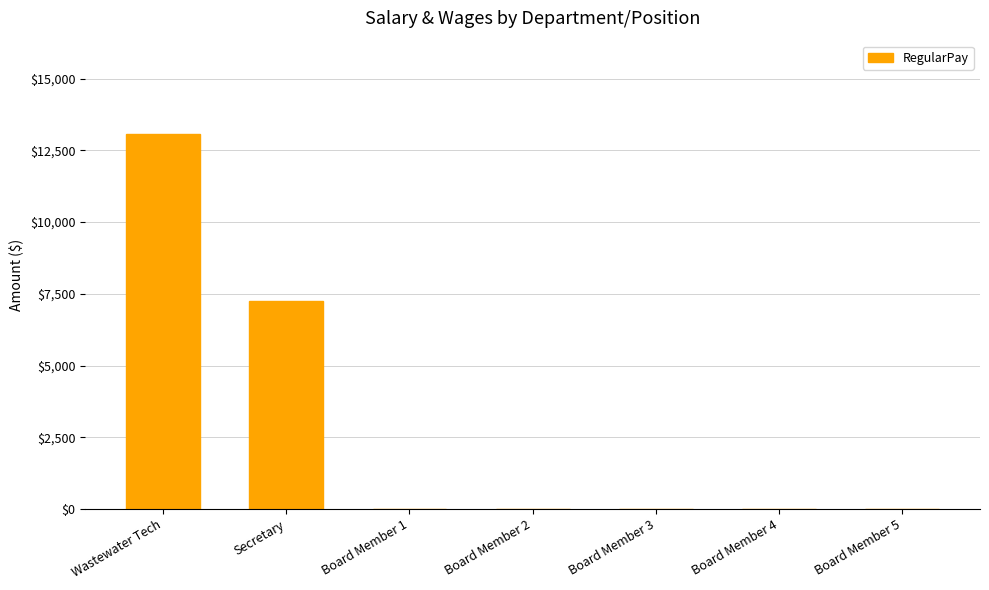

Does the chart contain stacked bars?

No